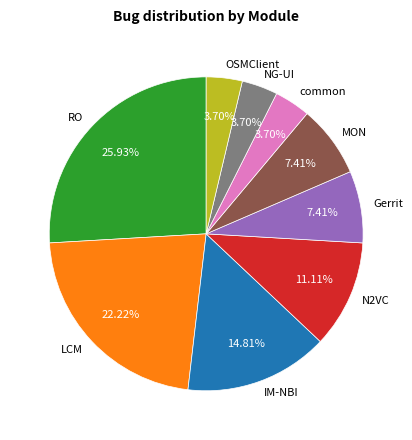

Between RO and LCM, which is larger?

RO